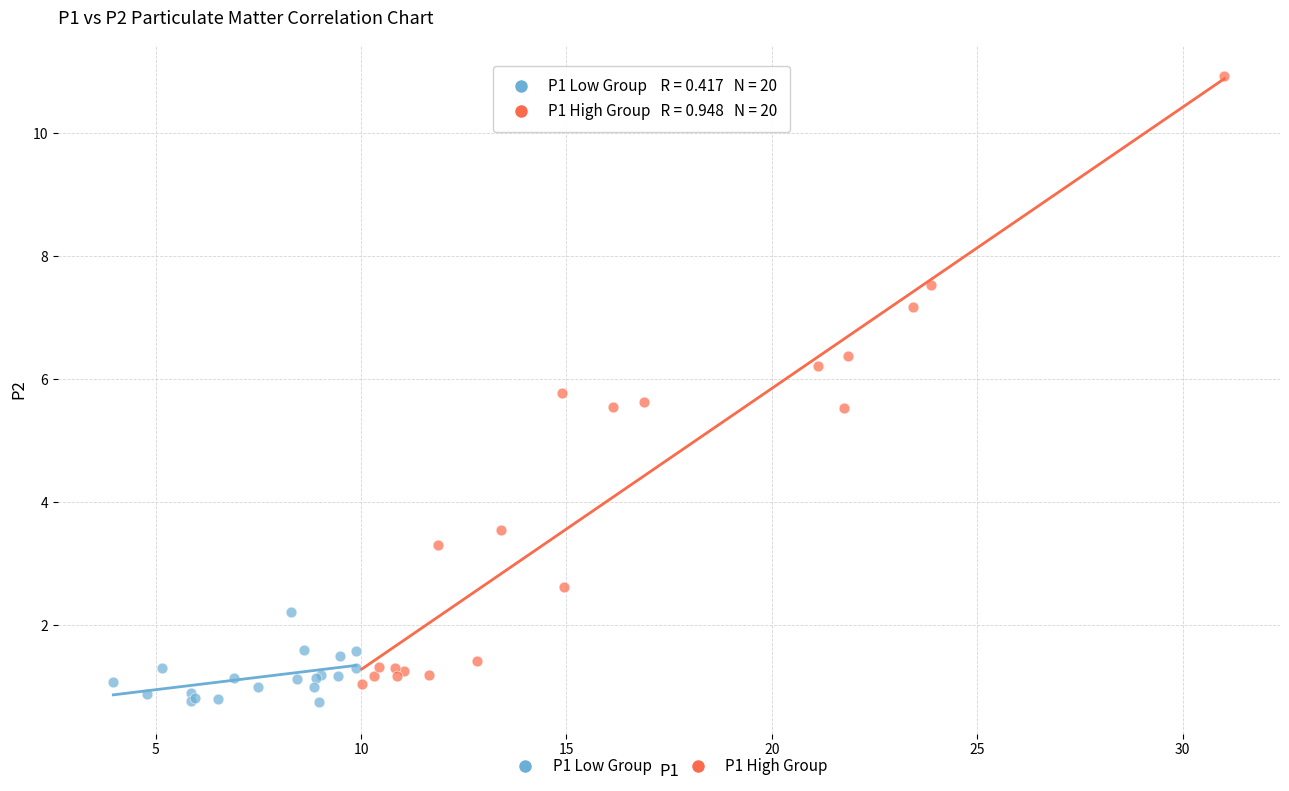

What are all the series names shown in the legend?

P1 Low Group, P1 High Group